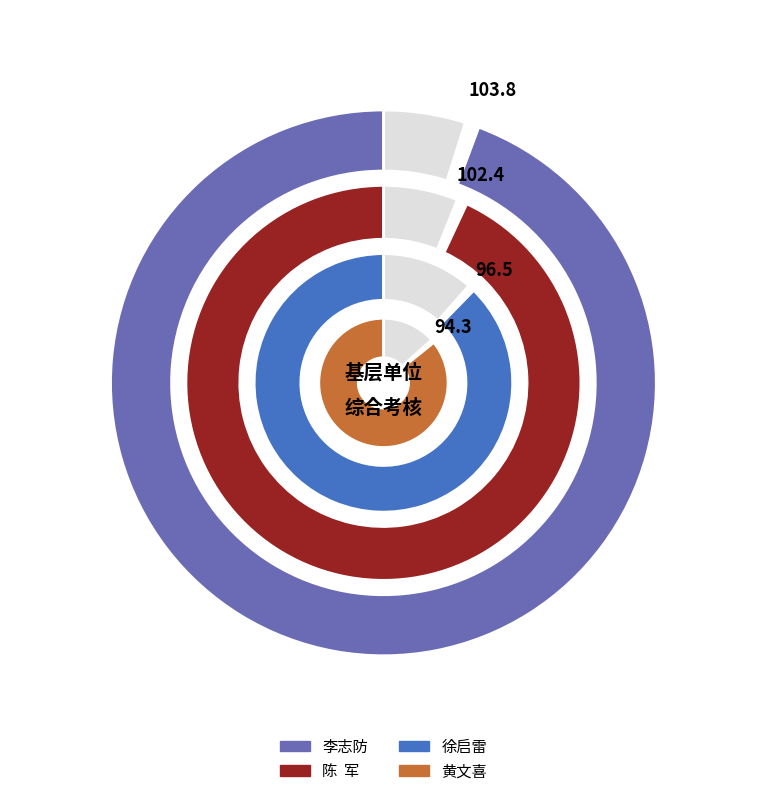

Which slice is the largest?

李志防